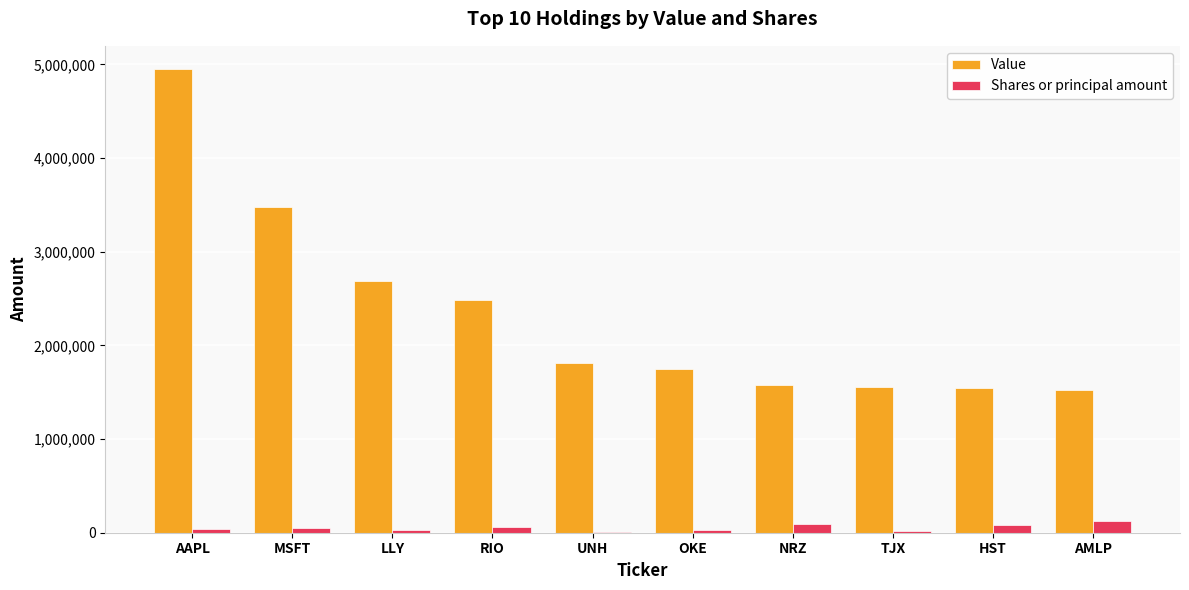

What value does the Shares or principal amount series have at RIO, to the nearest 100?

61000